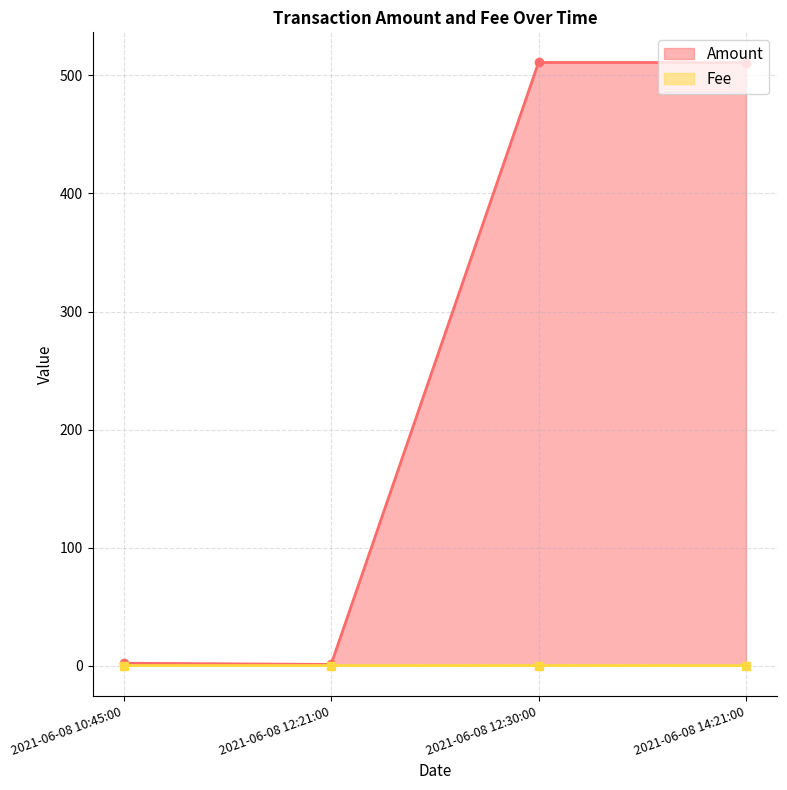

What are all the series names shown in the legend?

Amount, Fee